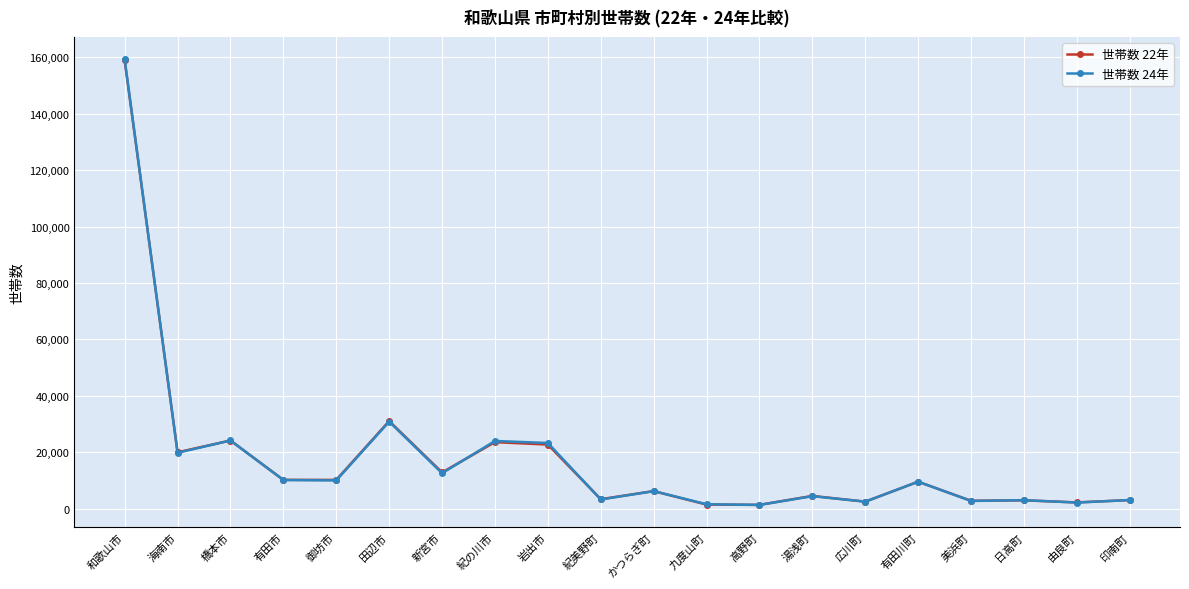

Where is the first local maximum for 世帯数 22年?

橋本市